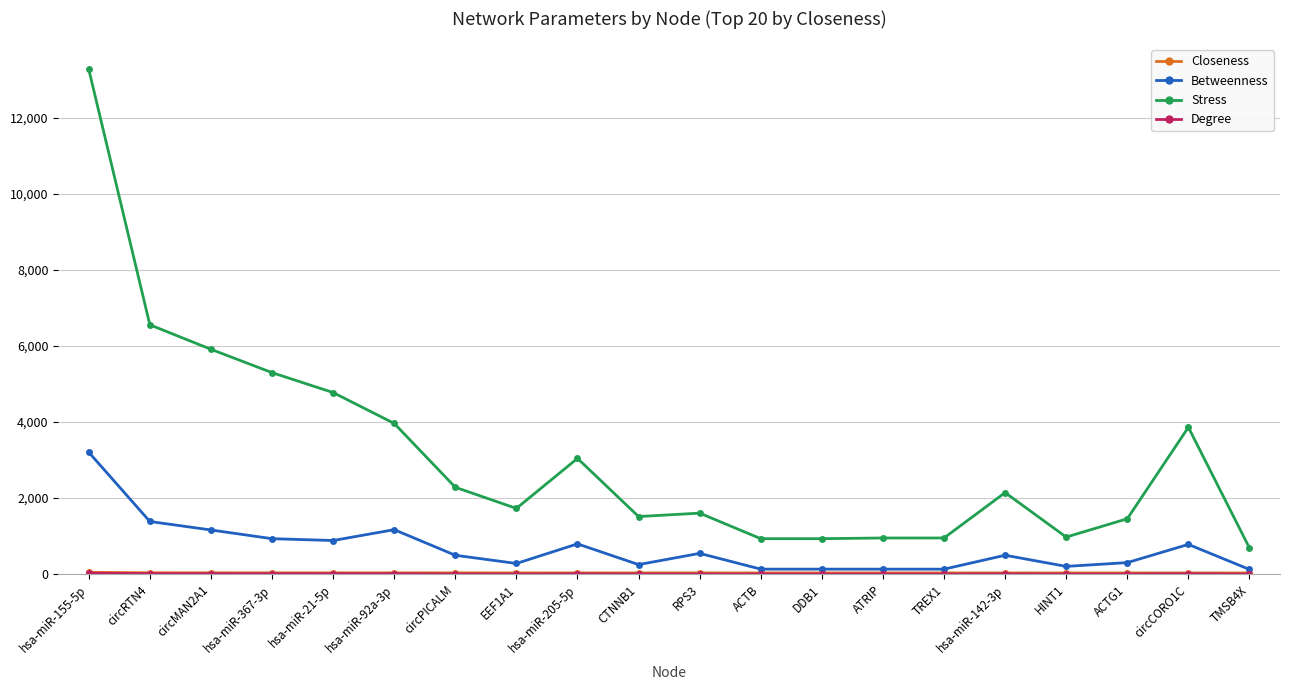

The value of Stress at circMAN2A1 is 5914.0. True or false?

True